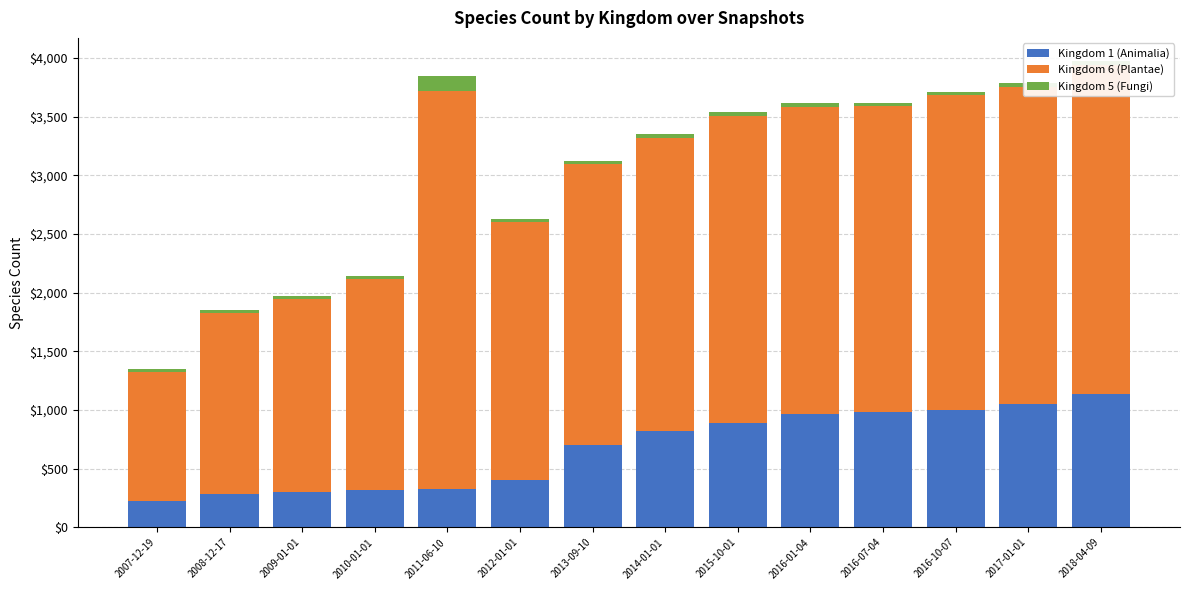

True or false: Kingdom 1 (Animalia) has a value of 820 at 2014-01-01.

True